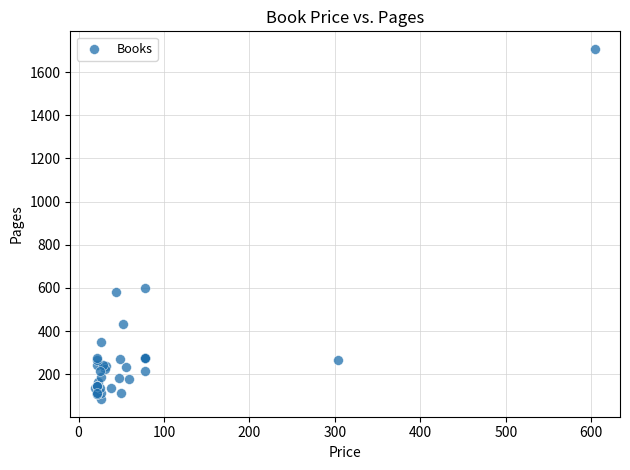

What Y value in the scatter plot is closest to 896?

600